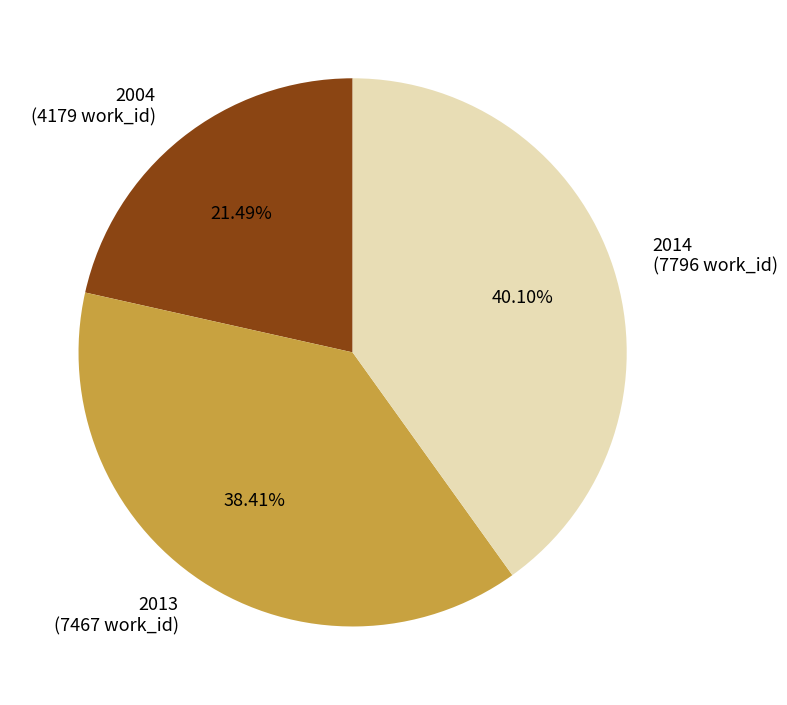

To the nearest percent, what portion does 2013 represent?

38%